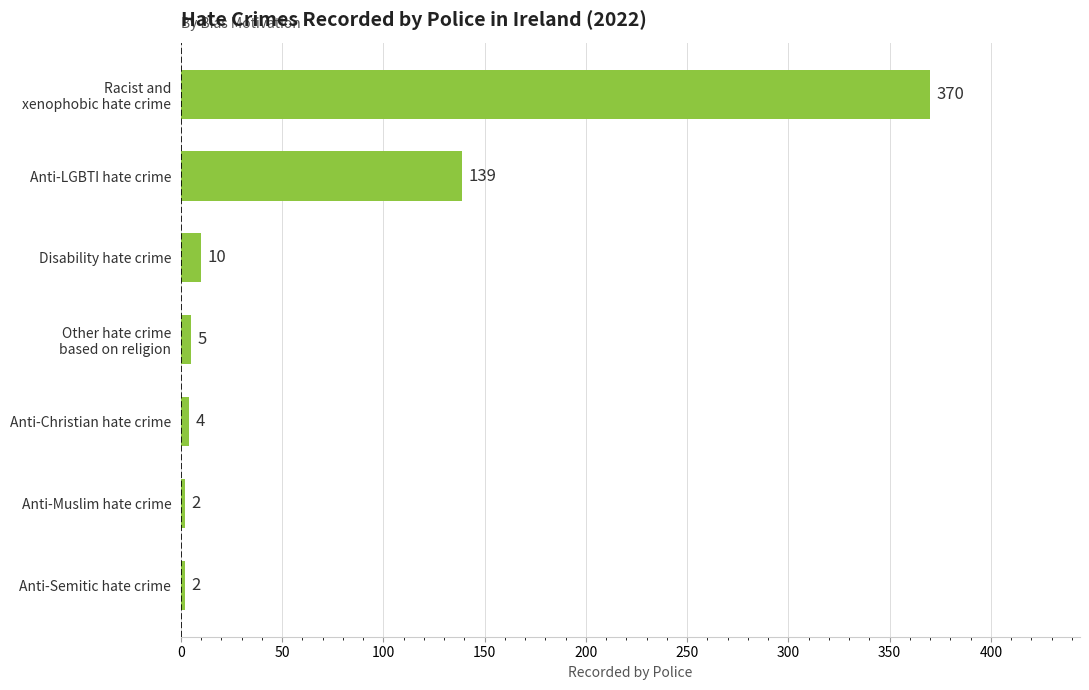

Between Anti-LGBTI hate crime and Anti-Semitic hate crime, which is larger?

Anti-LGBTI hate crime